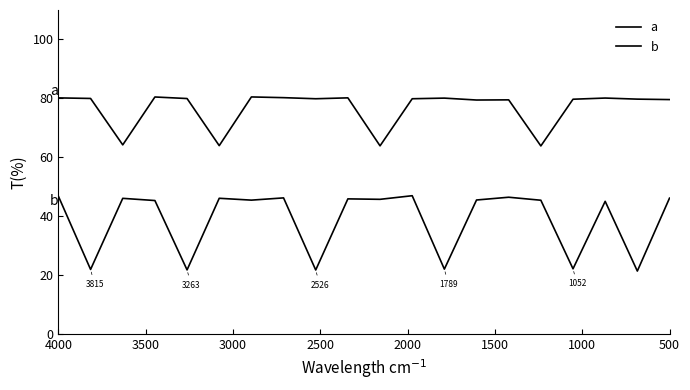

At how many categories does at least one series exceed 74?

16